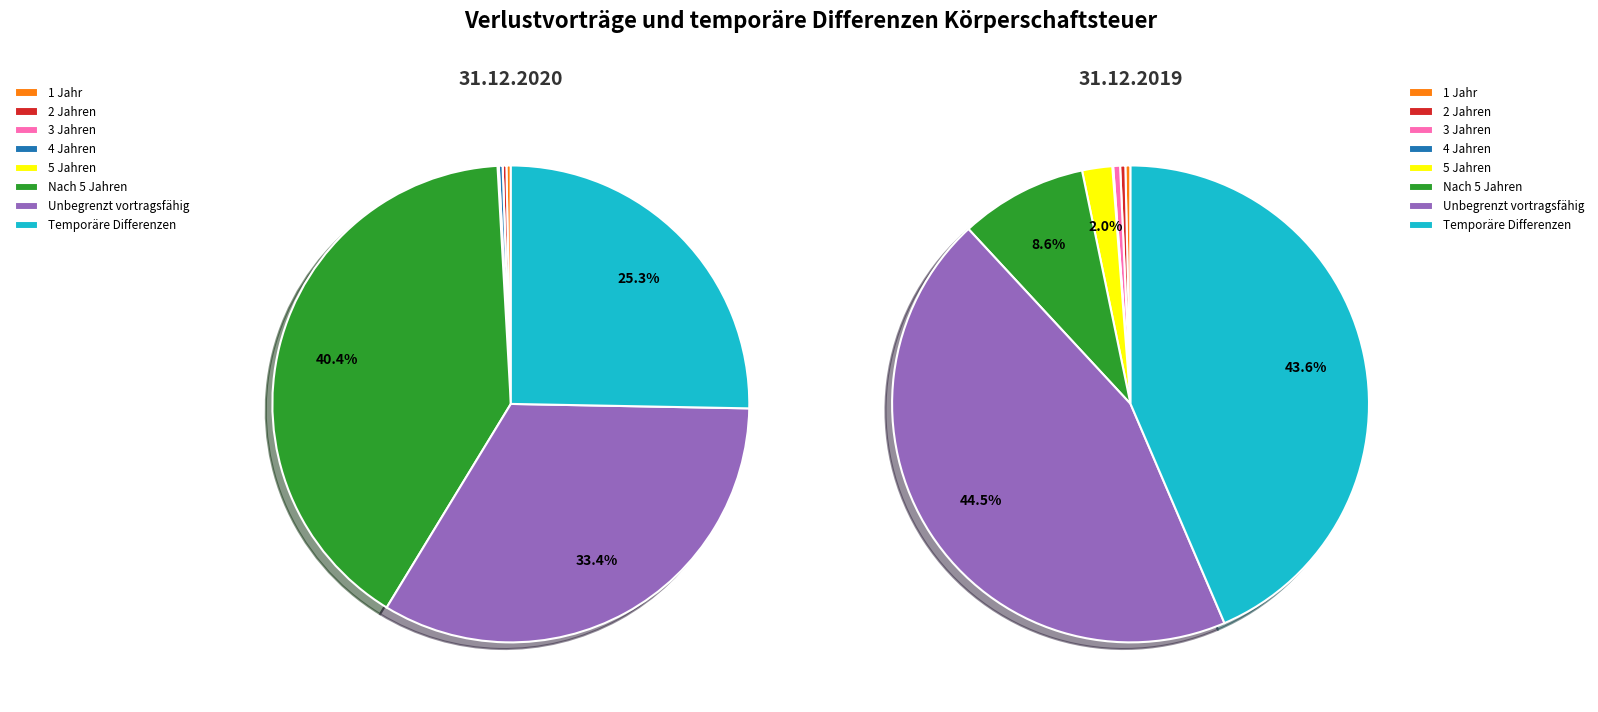

What is the smallest slice in the pie chart?

3 Jahren